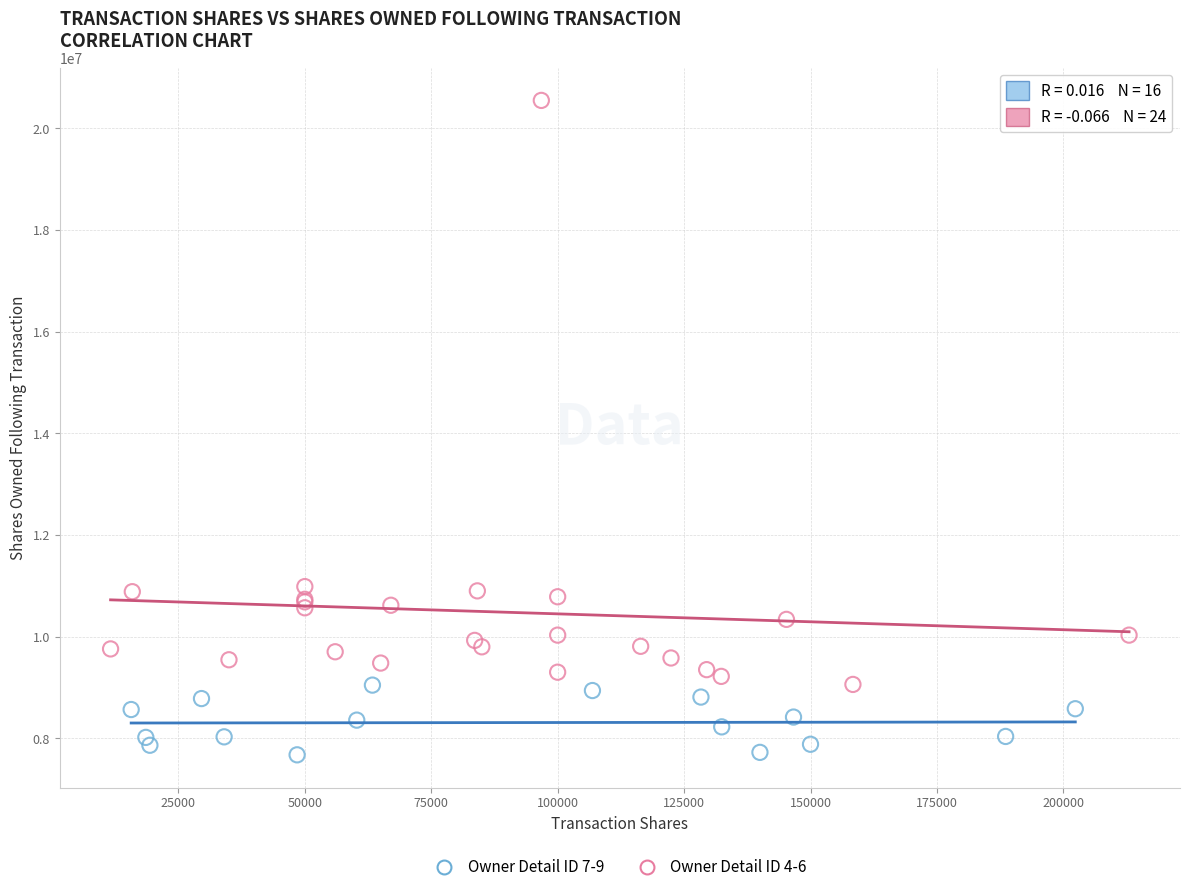

Which series has the widest spread of Y values?

Owner Detail ID 4-6